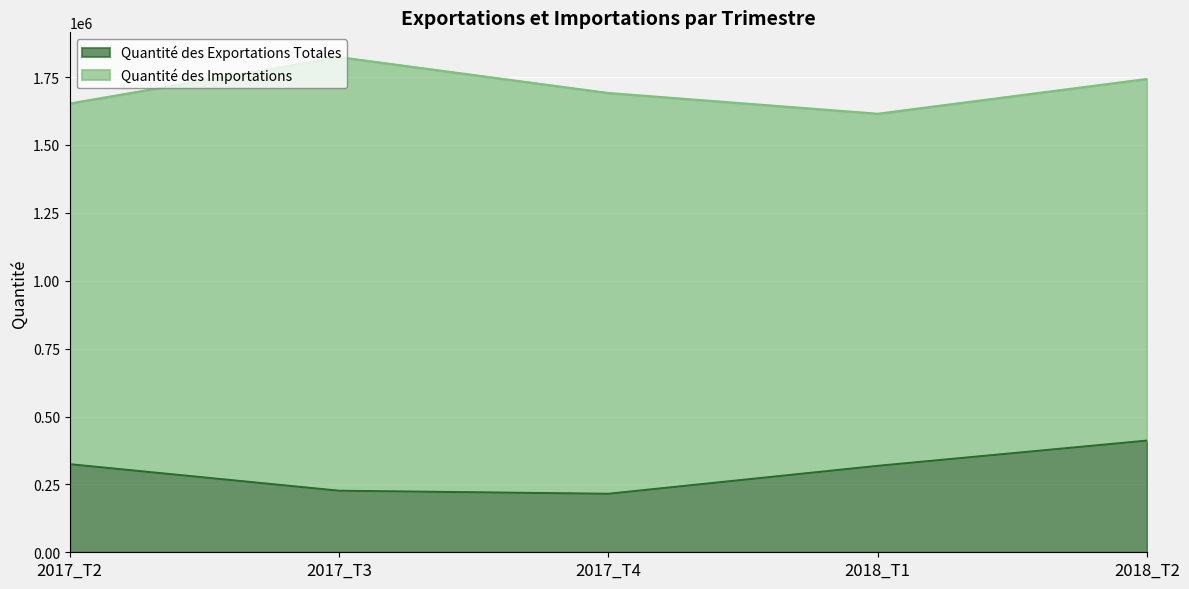

What is the greatest value displayed?

411210.8